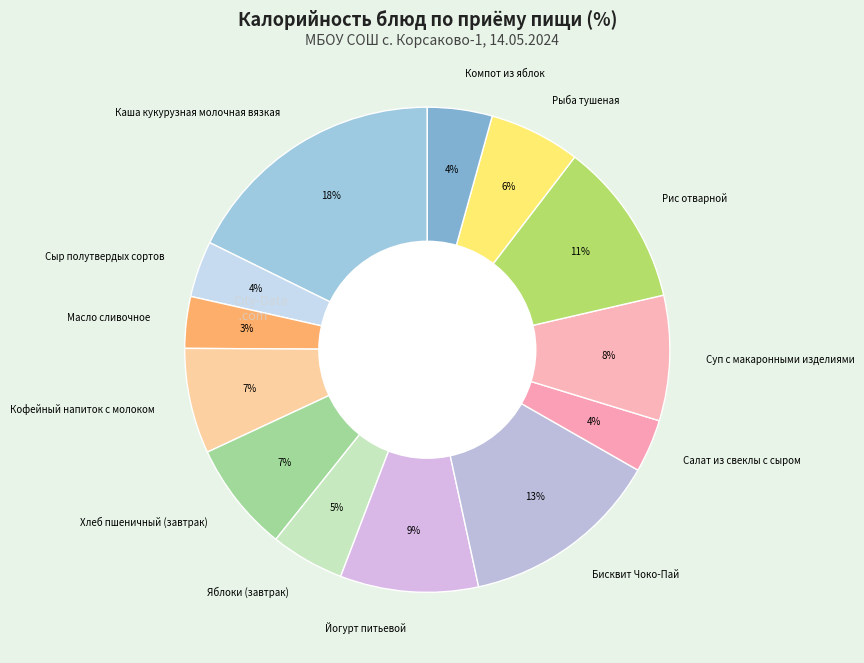

Is it true that Суп с макаронными изделиями is 3% of the pie?

False